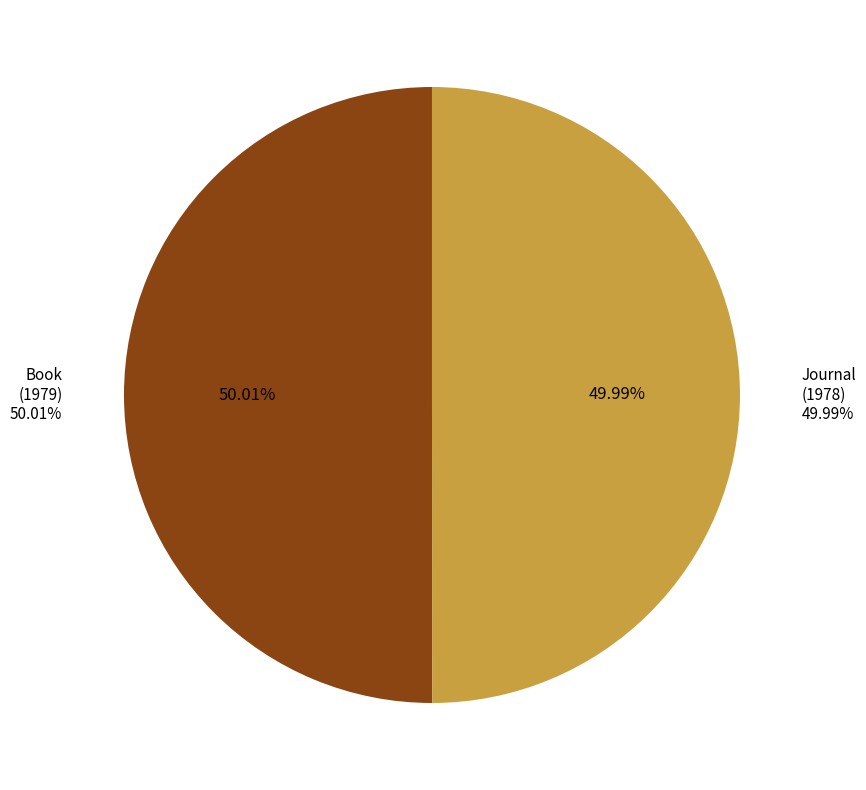

True or false: Book accounts for 58% of the total.

False